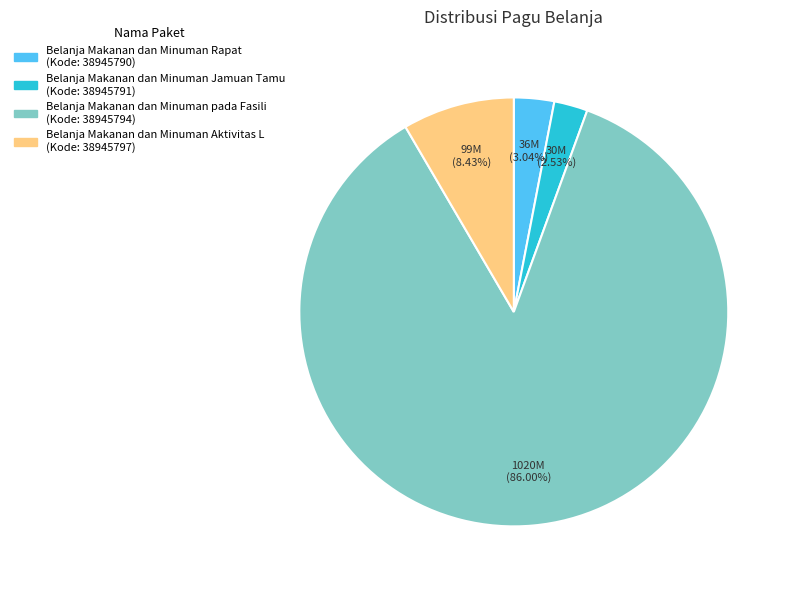

To the nearest percent, what is the average slice percentage?

25%